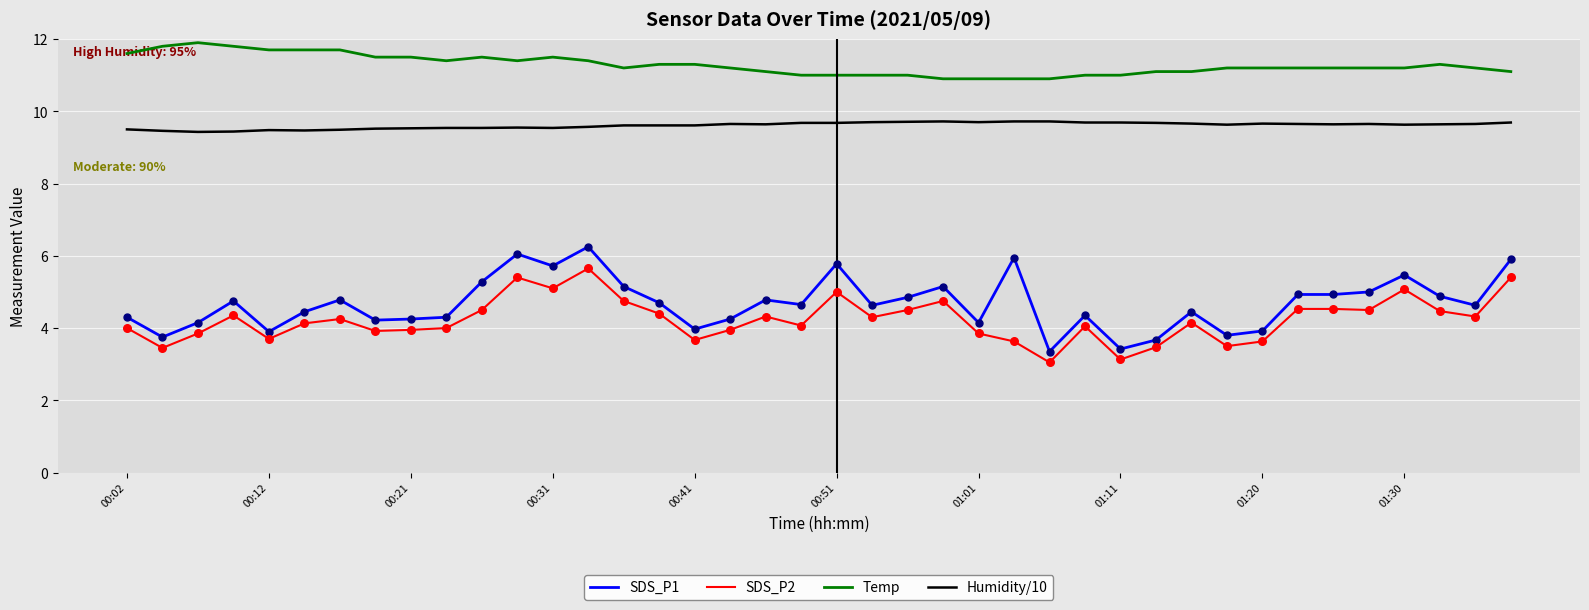

Which series has the largest total across all categories?

Temp